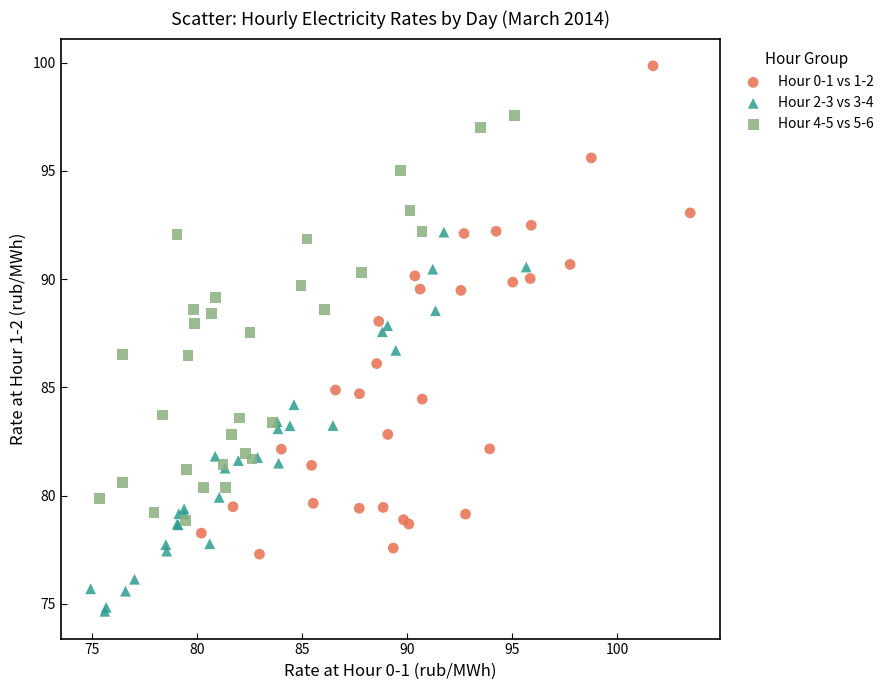

Which series contains the lowest Y value?

Hour 2-3 vs 3-4